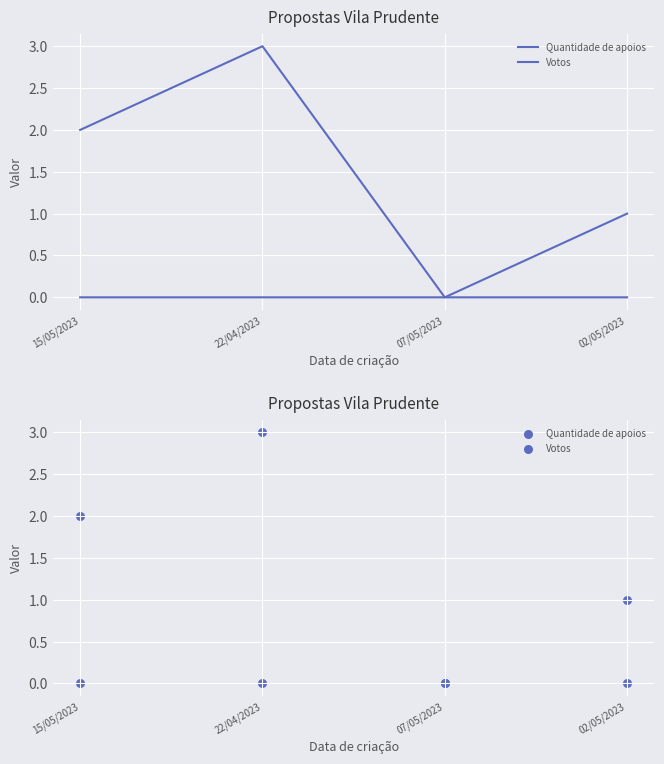

What are all the series names shown in the legend?

Quantidade de apoios, Votos